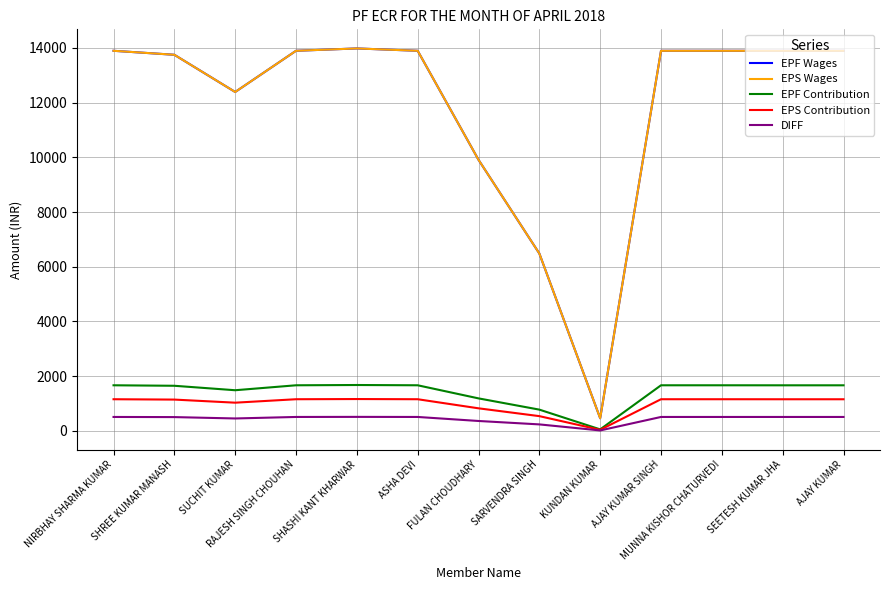

What is the lowest value of the EPF Contribution series?

56